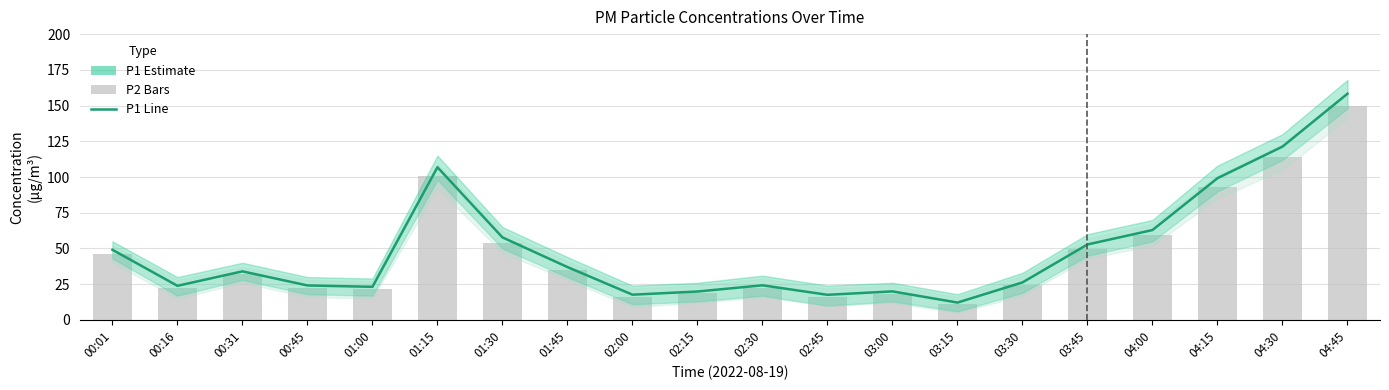

At which label does P1 reach its peak?

04:45